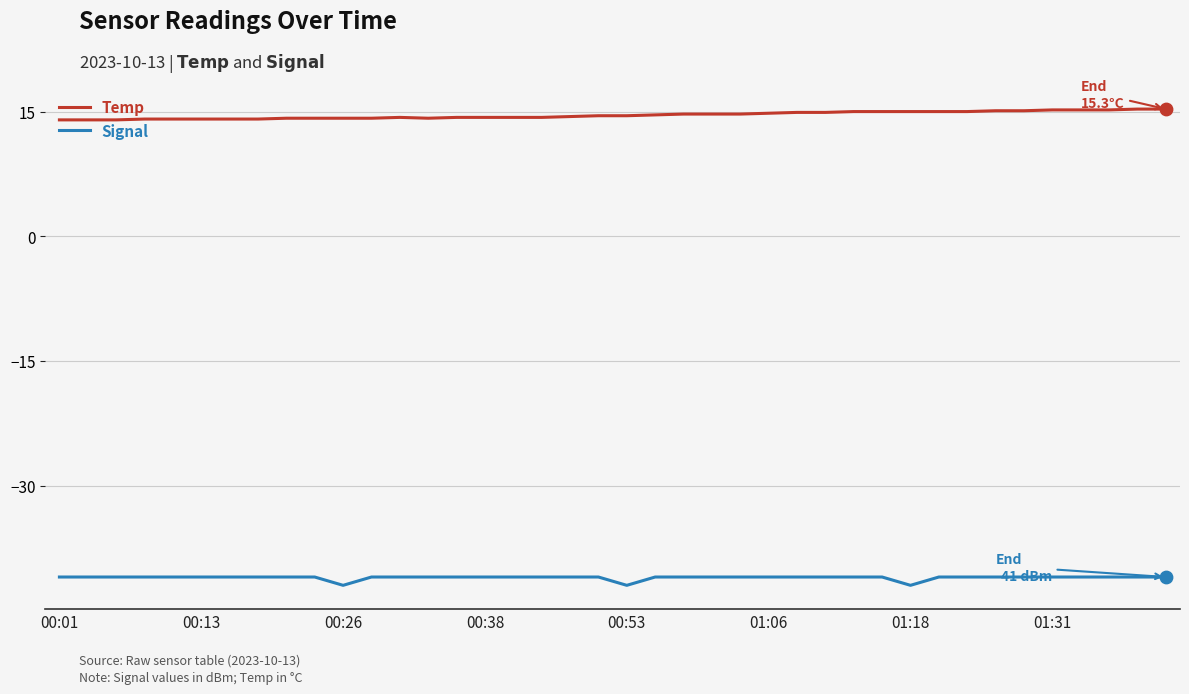

At how many categories does at least one series exceed 1?

40